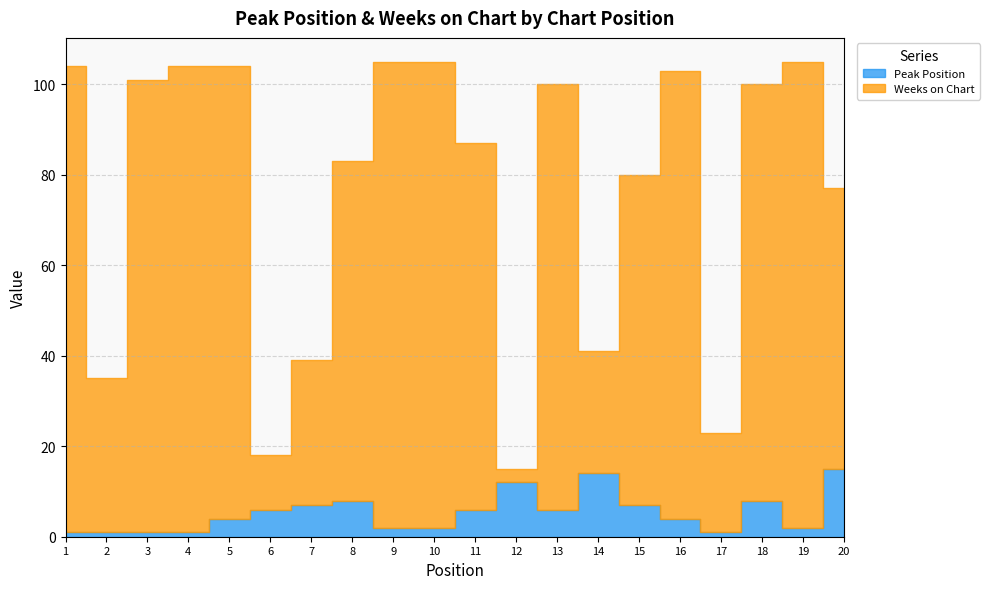

At which label does Peak Position reach its minimum?

1